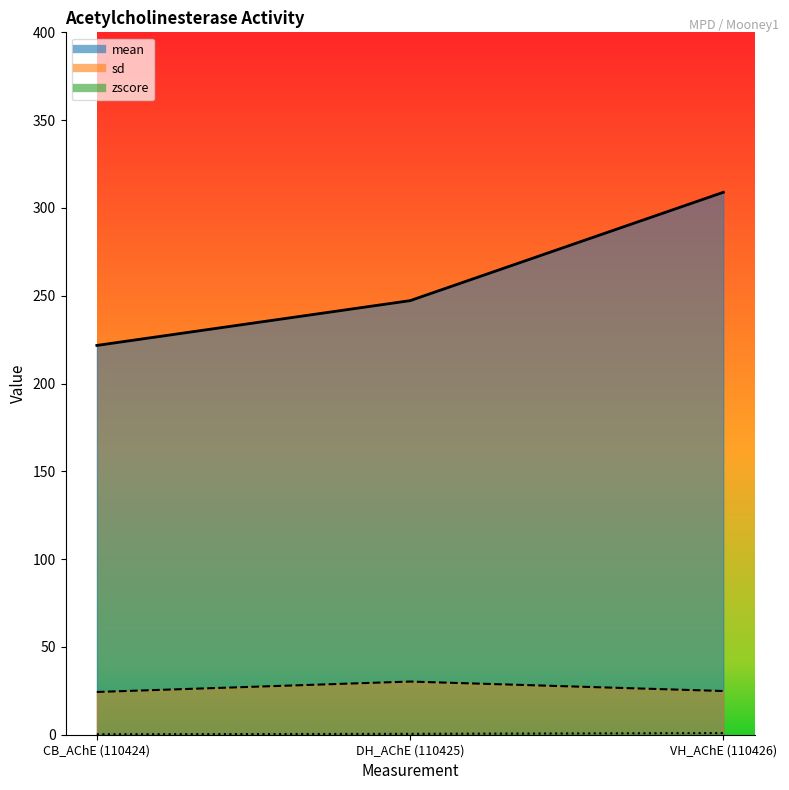

Which category has the highest value across all series?

VH_AChE (110426)